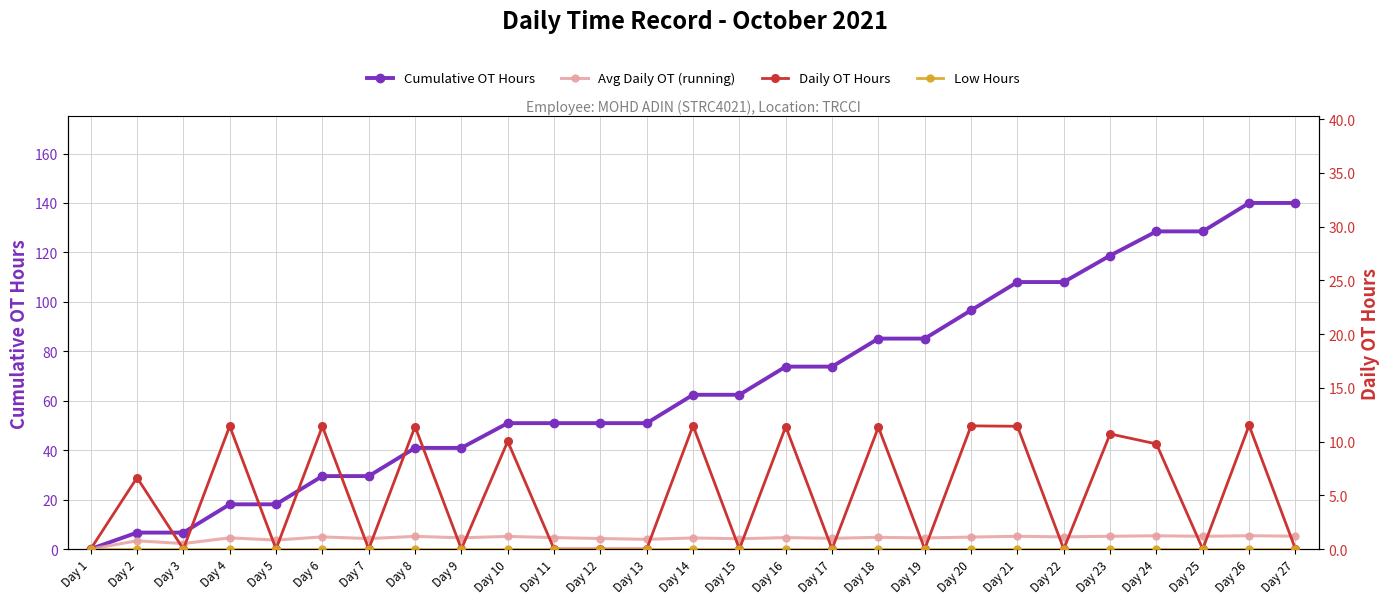

True or false: Daily OT Hours has a value of 18.4 at Day 4.

False